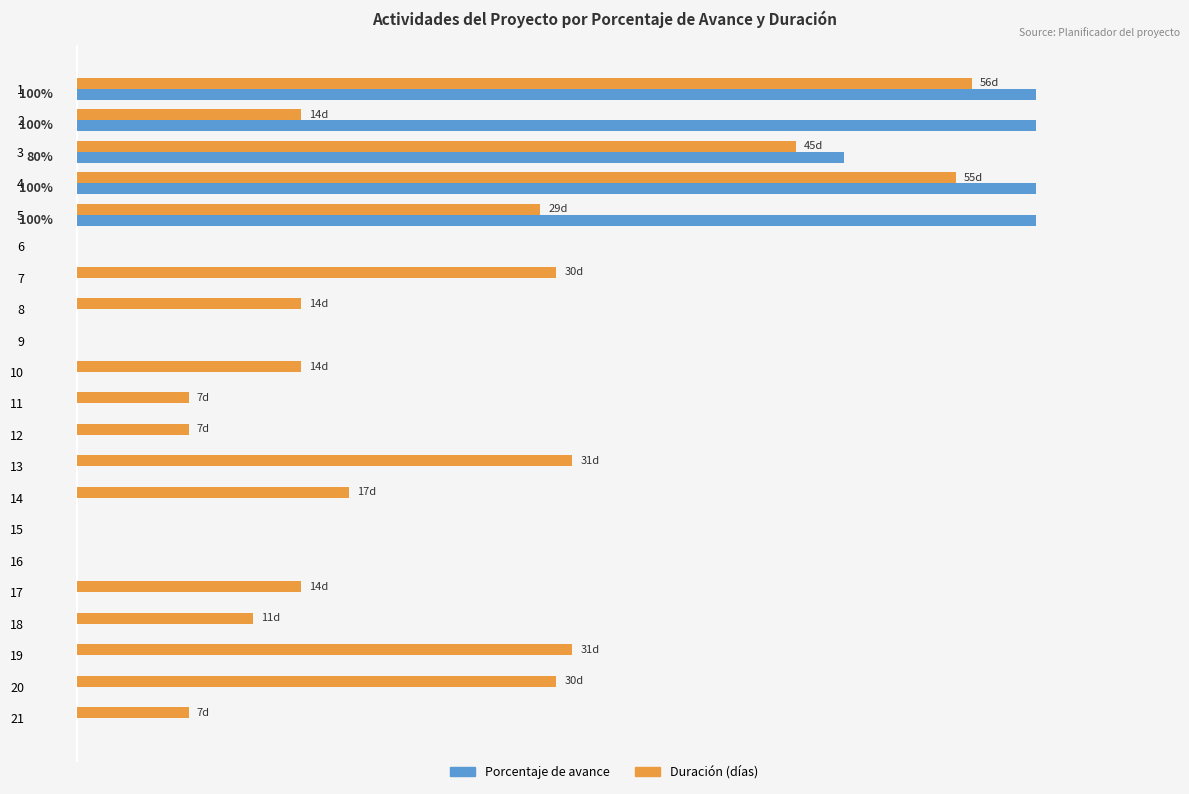

What are all the series names shown in the legend?

Porcentaje de avance, Duración (días)